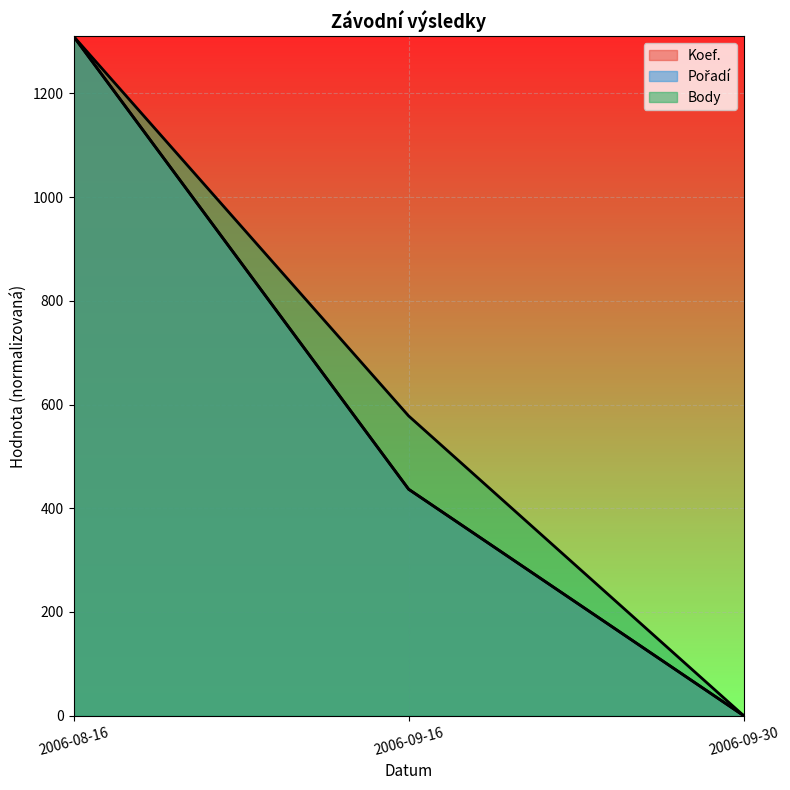

At which label does Body first exceed 578?

2006-08-16